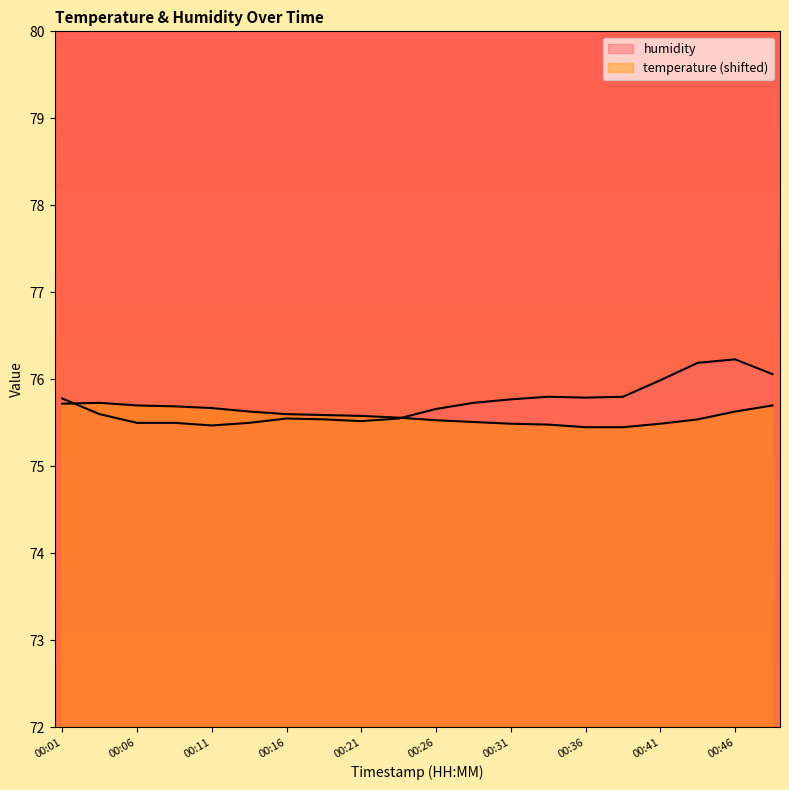

How many lines are shown in the chart?

2